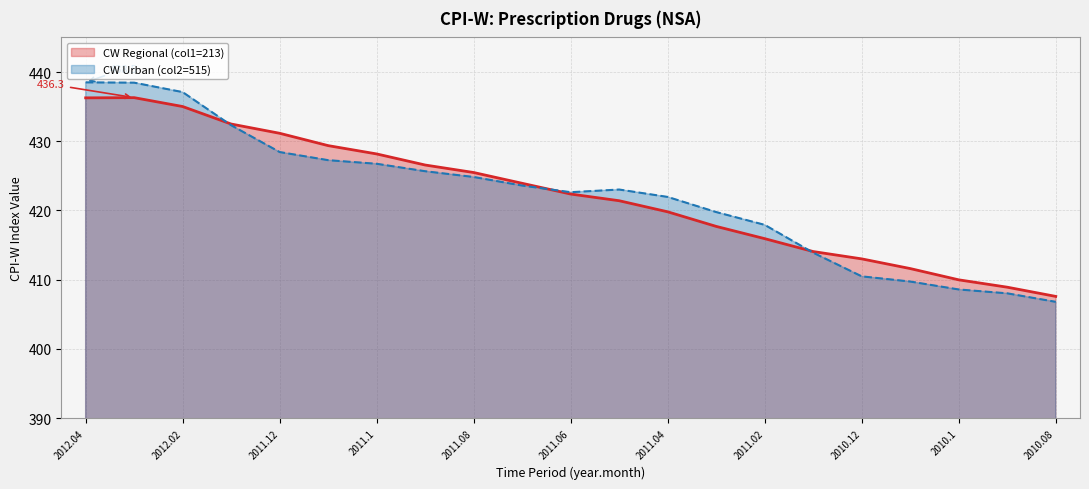

List the labels in order of CW Urban (col2=515) value, smallest first.

2010.08, 2010.09, 2010.1, 2010.11, 2010.12, 2011.01, 2011.02, 2011.03, 2011.04, 2011.06, 2011.05, 2011.07, 2011.08, 2011.09, 2011.1, 2011.11, 2011.12, 2012.01, 2012.02, 2012.03, 2012.04